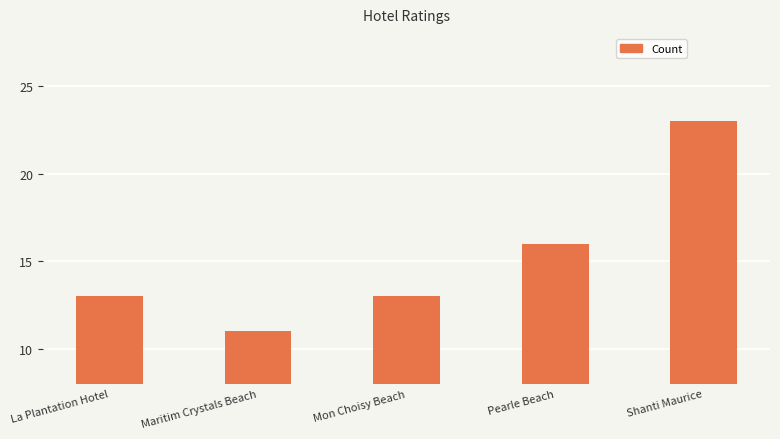

At which label is the value closest to 17?

Pearle Beach